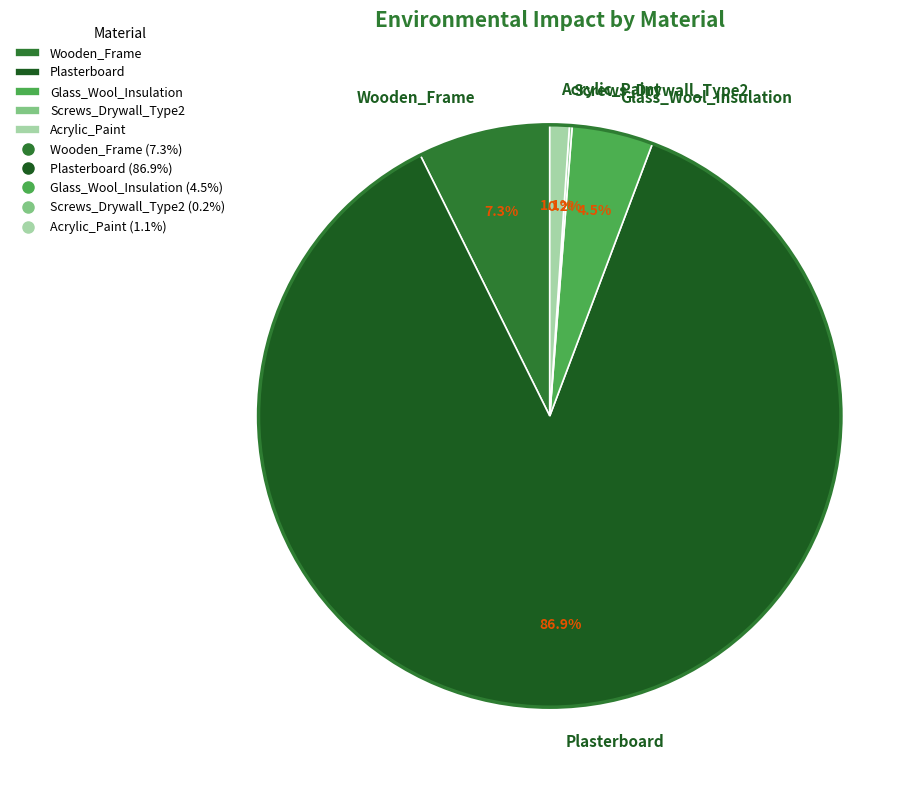

To the nearest percent, what percentage of the pie is Wooden_Frame?

7%